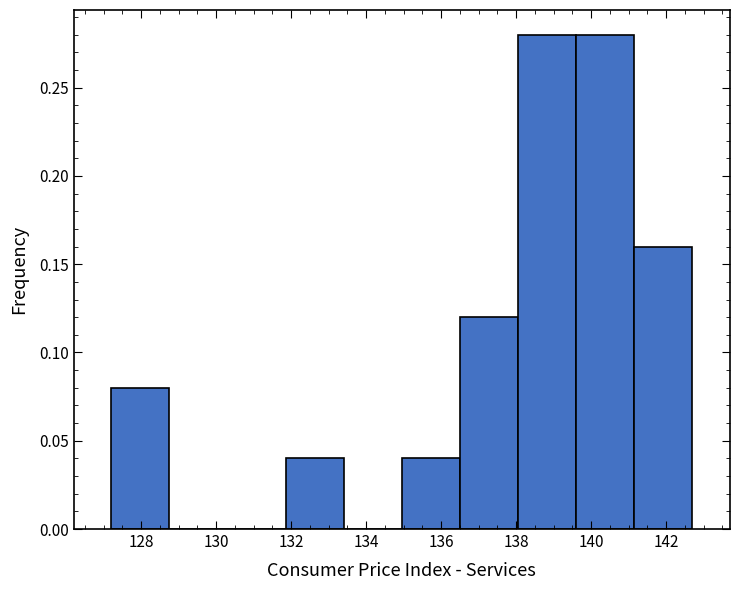

Reading left to right, transcribe this chart: for each bar, give the range it covers on the x-axis and its height. Neither the bar edges nor the heights are printed on the chart, so give them approximately, as read against the axes.

127.20 to 128.75: 0.08
128.75 to 130.30: 0
130.30 to 131.85: 0
131.85 to 133.40: 0.04
133.40 to 134.95: 0
134.95 to 136.50: 0.04
136.50 to 138.05: 0.12
138.05 to 139.60: 0.28
139.60 to 141.15: 0.28
141.15 to 142.70: 0.16